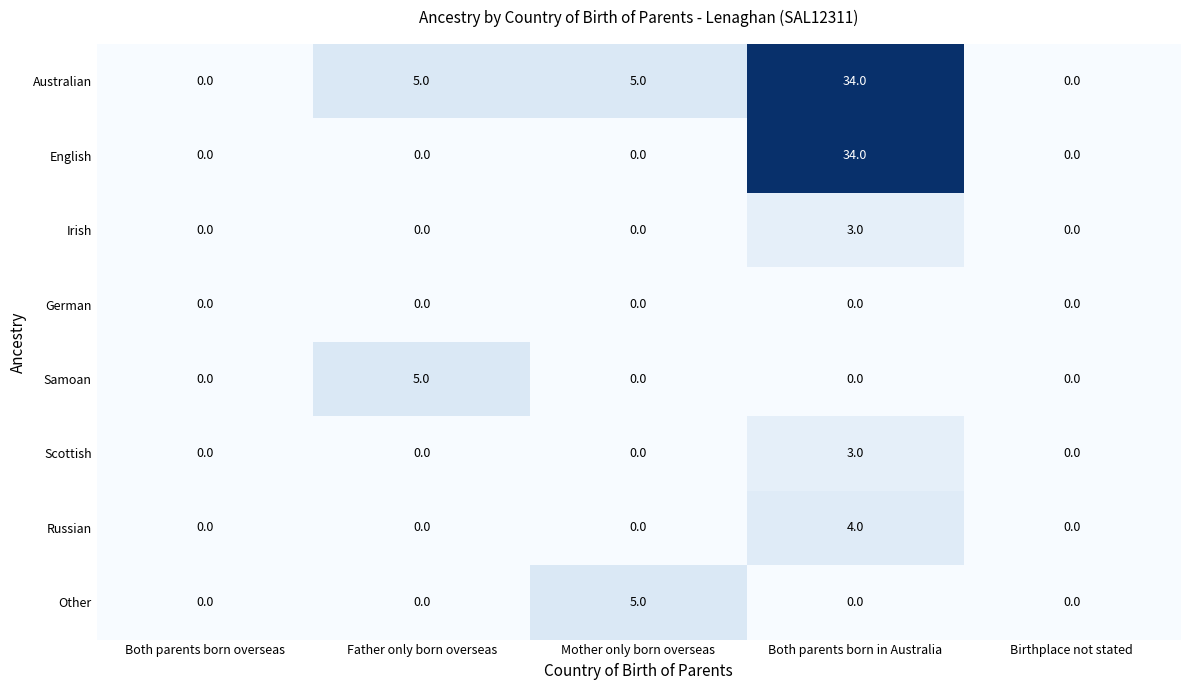

At which category is the sum across all series the highest?

Both parents born in Australia